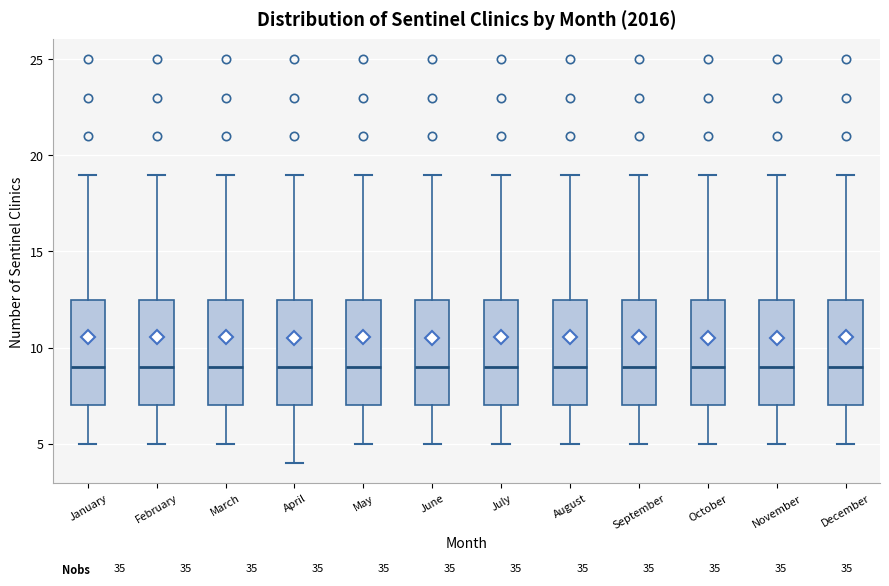

Reading left to right, transcribe this box plot: for each box, give where its median line is, the range the box spans, and where its two whiskers end, as read against the y-axis. The values are not printed on the chart, so give them approximately, as read against the axis.

January: median 9.0, box 7.0 to 12.5, whiskers 5.0 to 19.0
February: median 9.0, box 7.0 to 12.5, whiskers 5.0 to 19.0
March: median 9.0, box 7.0 to 12.5, whiskers 5.0 to 19.0
April: median 9.0, box 7.0 to 12.5, whiskers 4.0 to 19.0
May: median 9.0, box 7.0 to 12.5, whiskers 5.0 to 19.0
June: median 9.0, box 7.0 to 12.5, whiskers 5.0 to 19.0
July: median 9.0, box 7.0 to 12.5, whiskers 5.0 to 19.0
August: median 9.0, box 7.0 to 12.5, whiskers 5.0 to 19.0
September: median 9.0, box 7.0 to 12.5, whiskers 5.0 to 19.0
October: median 9.0, box 7.0 to 12.5, whiskers 5.0 to 19.0
November: median 9.0, box 7.0 to 12.5, whiskers 5.0 to 19.0
December: median 9.0, box 7.0 to 12.5, whiskers 5.0 to 19.0